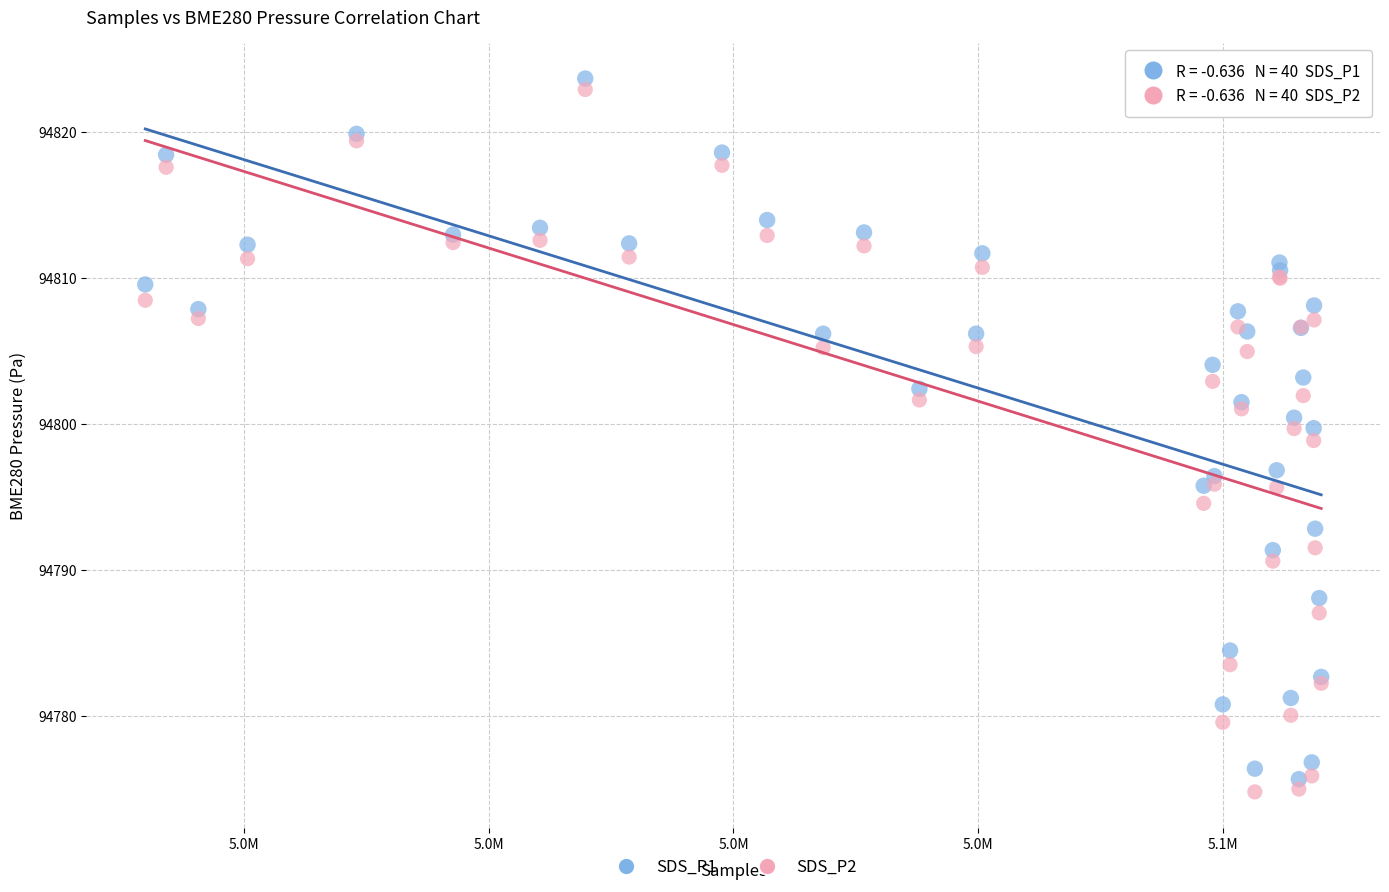

Which series contains the lowest Y value?

SDS_P2